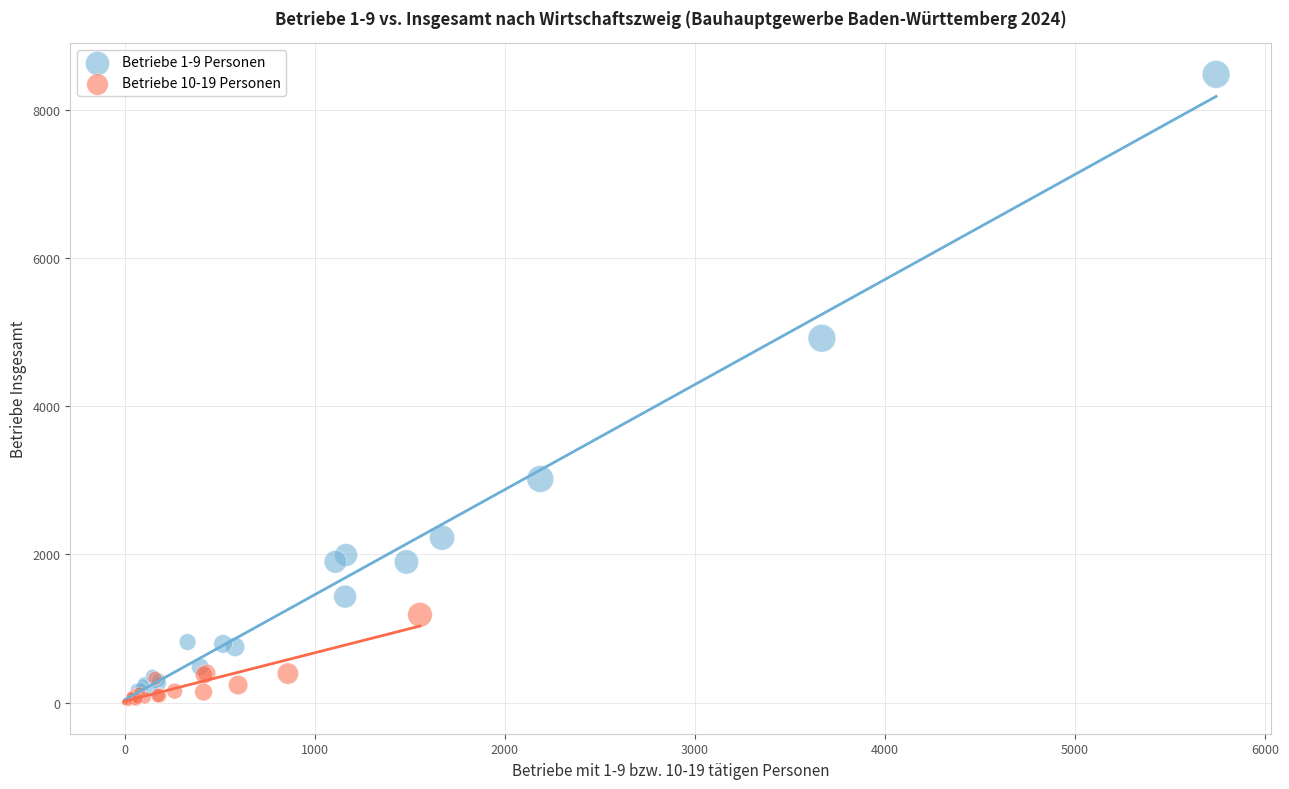

Which series has the largest Y range (max minus min)?

Betriebe 1-9 Personen